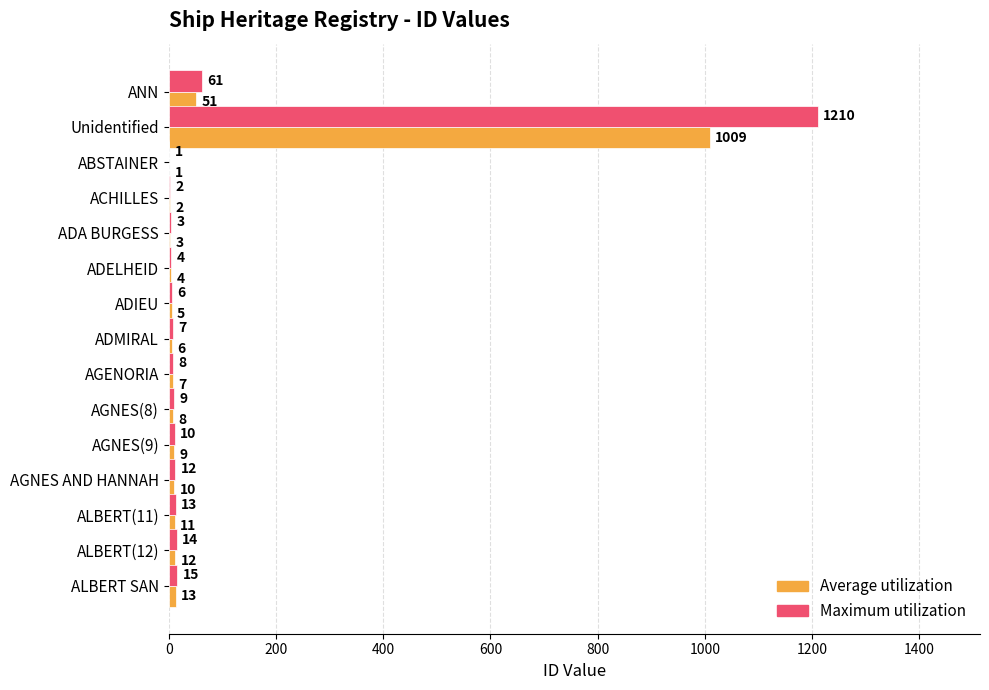

How many data points in Maximum utilization are above 9?

8